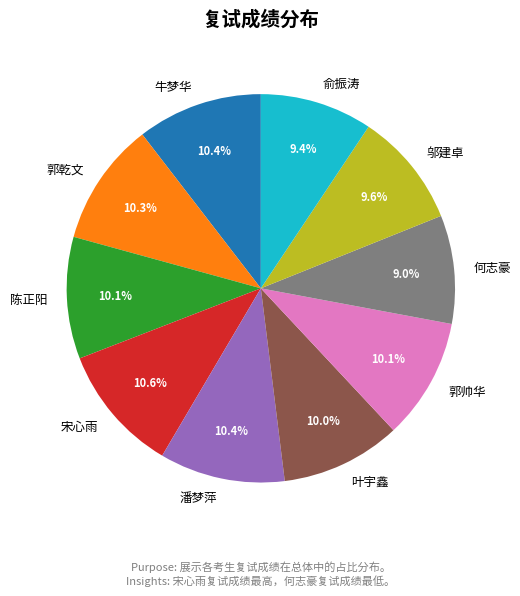

Is the sum of 牛梦华 and 叶宇鑫 greater than half?

No